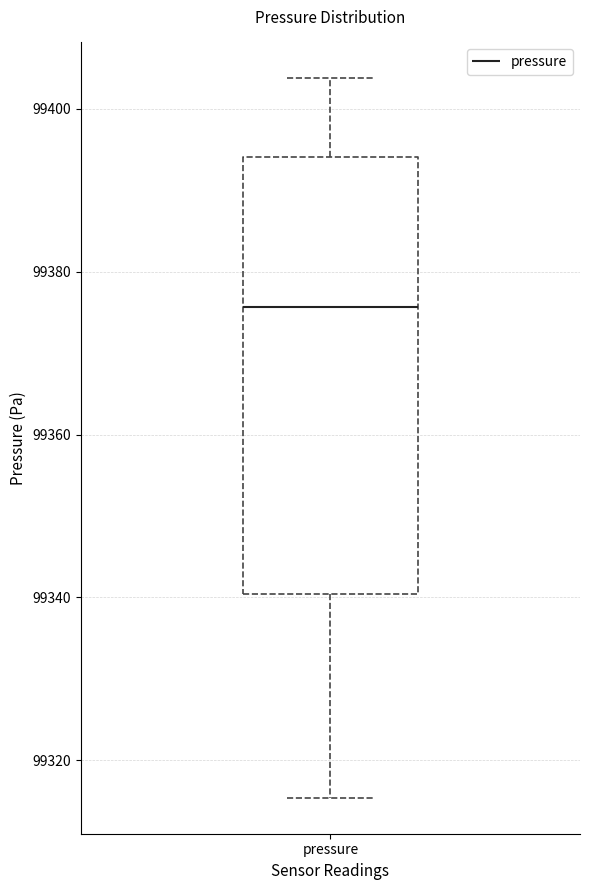

Where does the lower whisker of the box for pressure end on the y-axis? The values are not printed on the chart, so give them approximately, as read against the axis.

99316